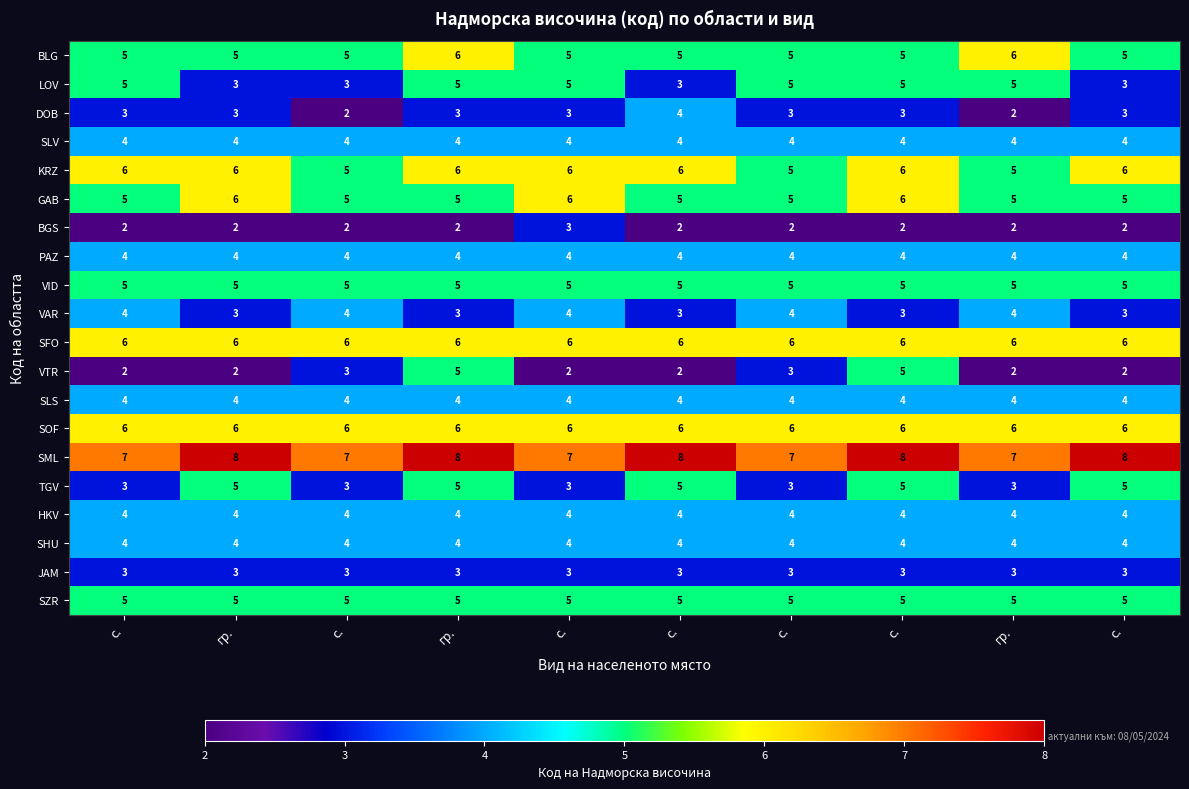

How many distinct data groups are displayed?

20